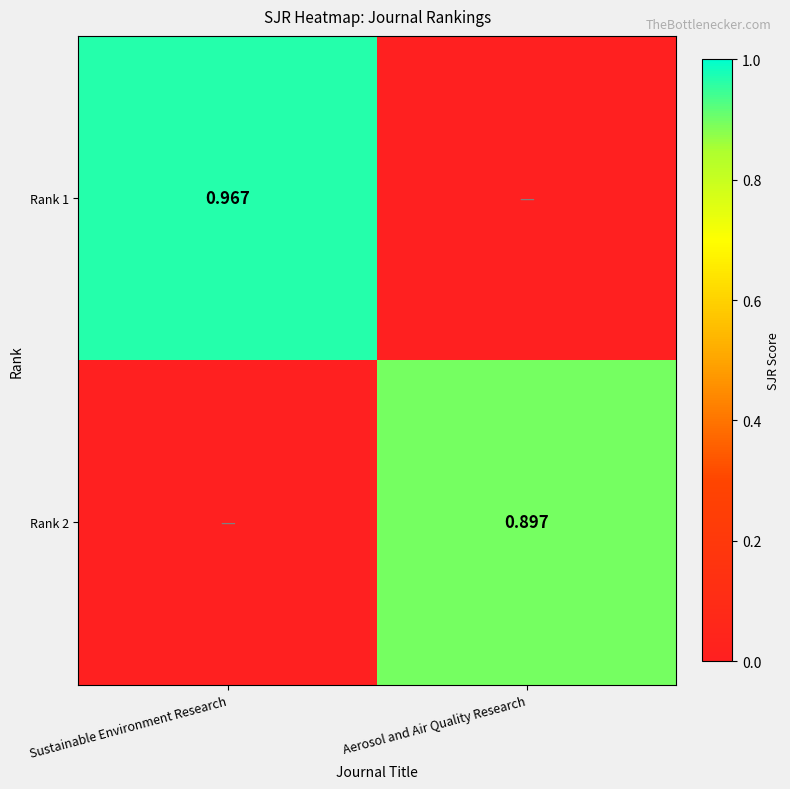

Is the value of Rank 1 at Sustainable Environment Research greater than the value of Rank 2 at Sustainable Environment Research?

Yes